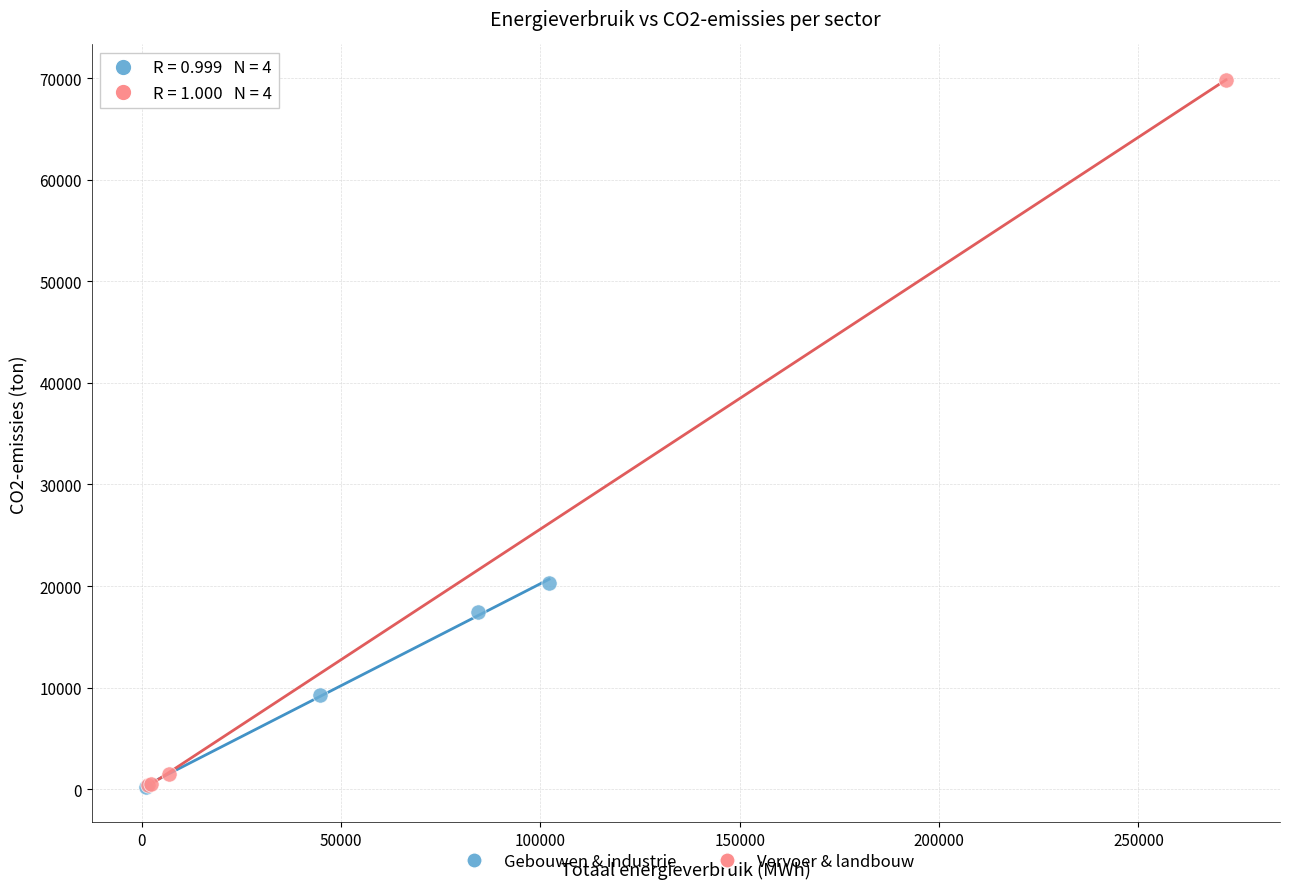

Which series has the widest spread of Y values?

Vervoer & landbouw